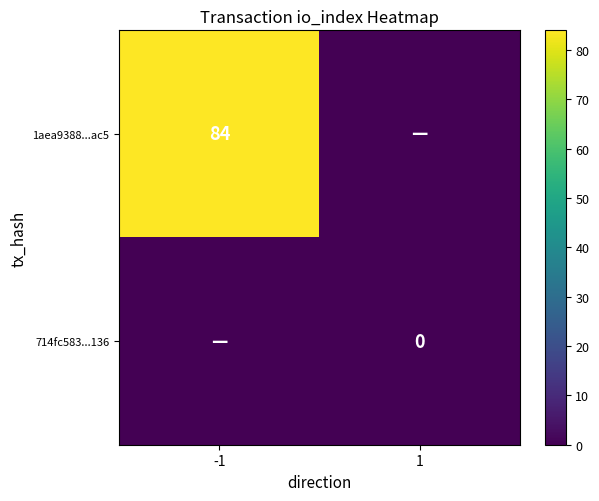

List the series in order of their overall mean, highest first.

1aea9388...ac5, 714fc583...136